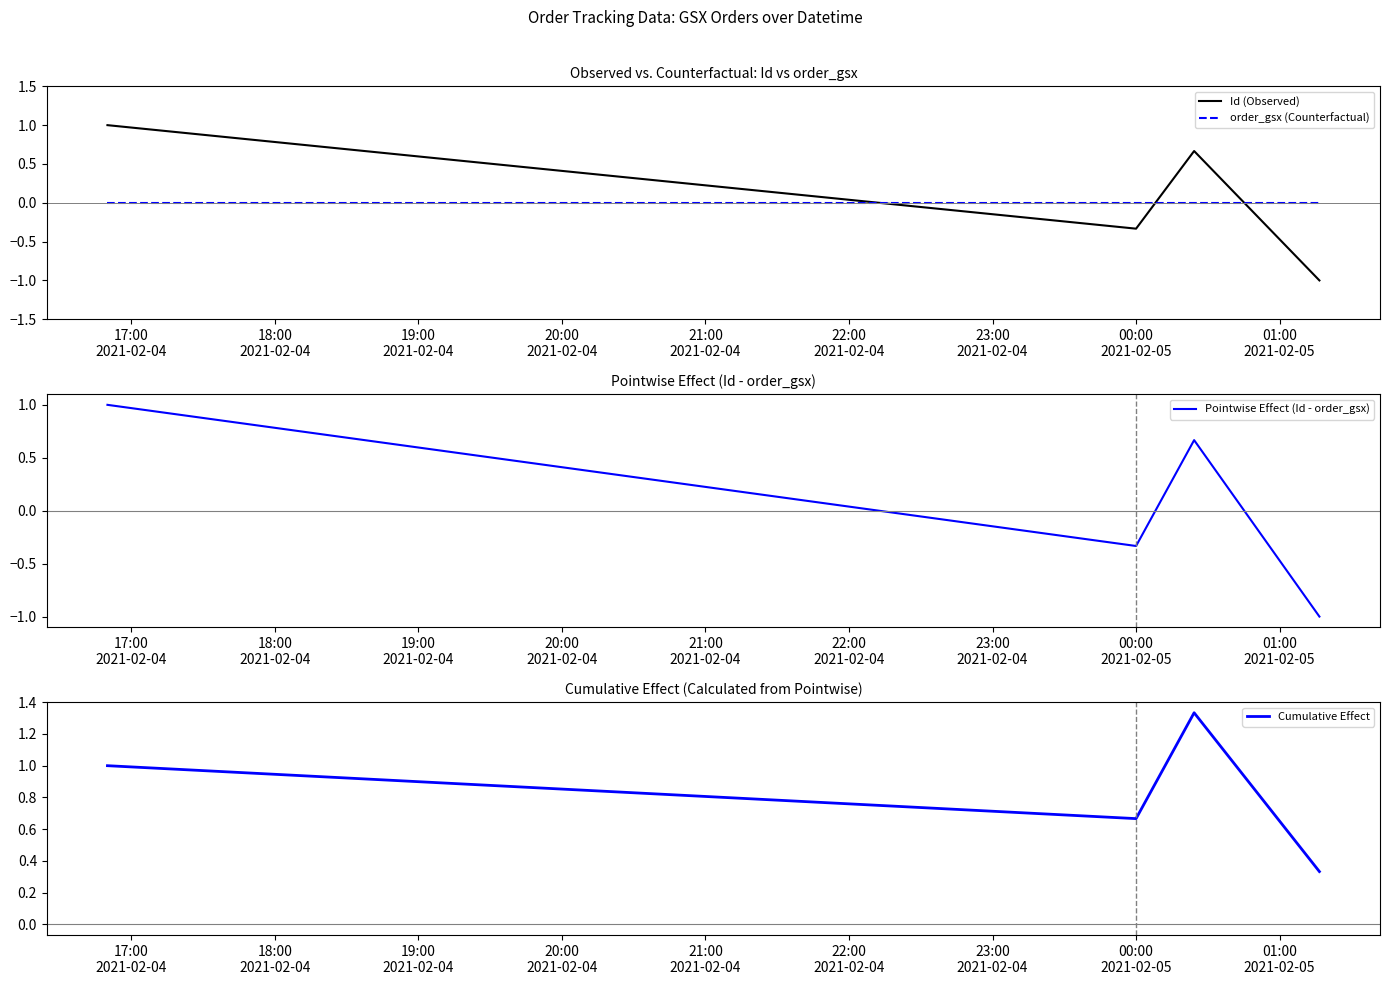

How many interior local peaks does the Pointwise Effect (Id - order_gsx) series have?

1